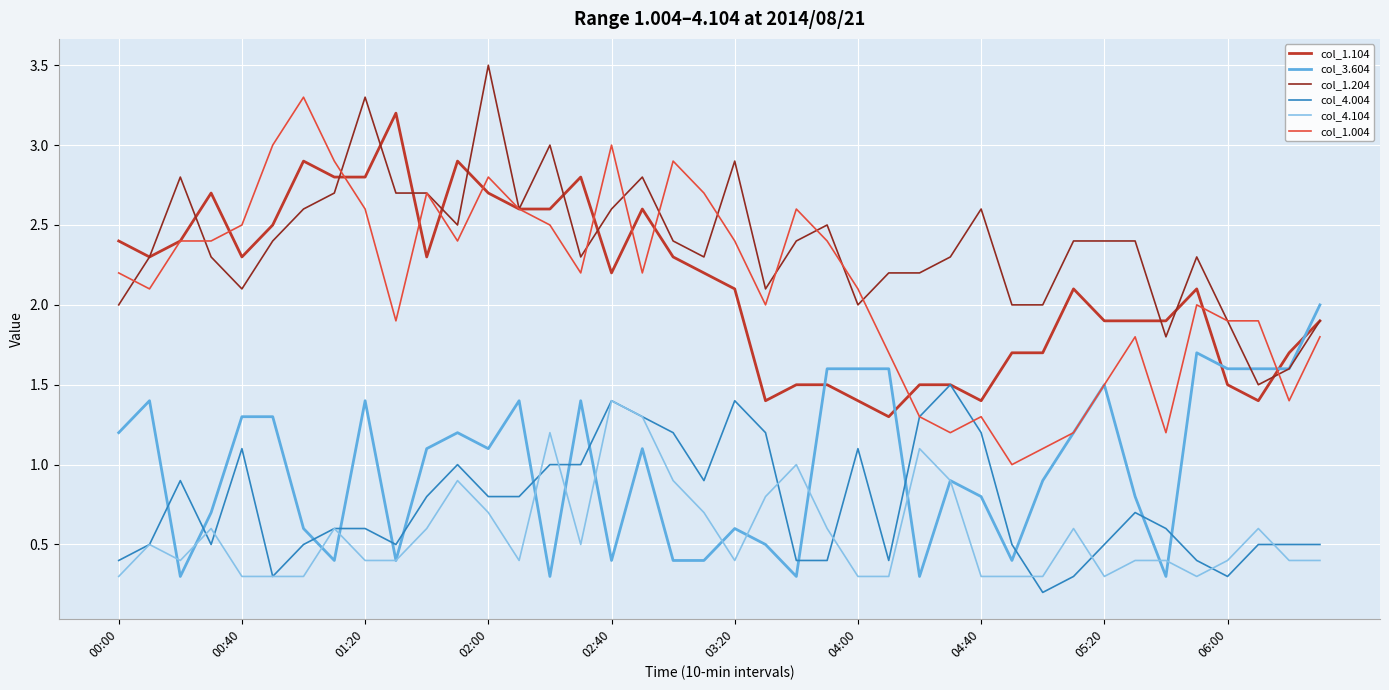

True or false: col_4.104 and col_1.104 intersect in this chart.

False